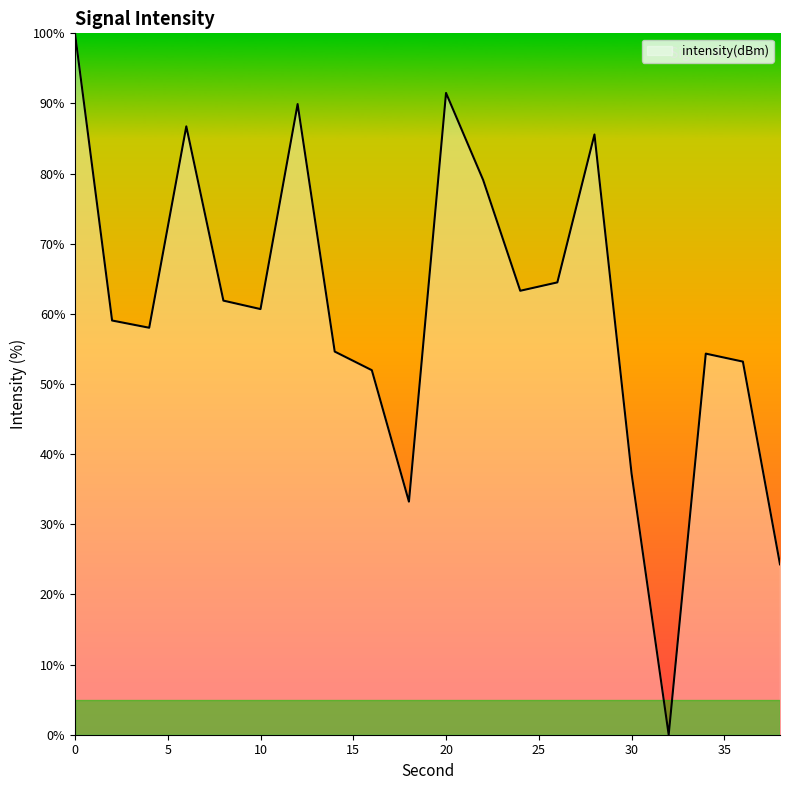

What is the maximum value shown in the chart?

100.0